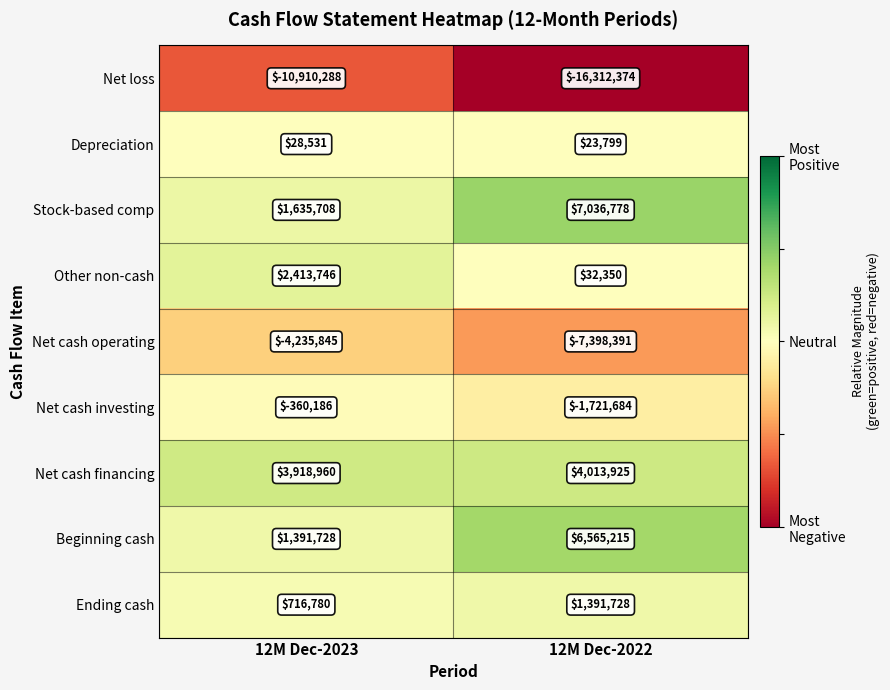

The value of Ending cash at 12M Dec-2022 is 1391728. True or false?

True